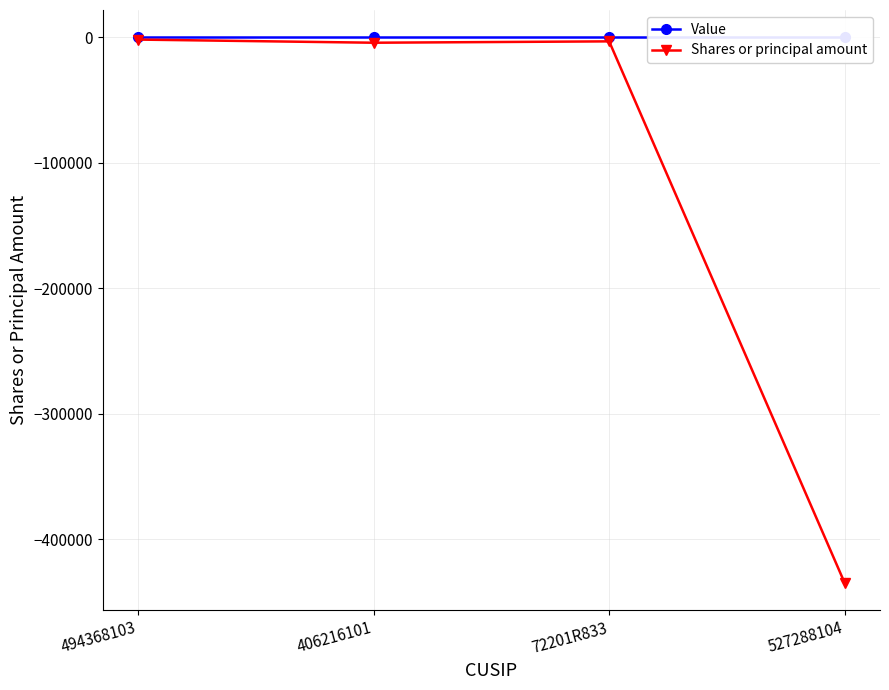

At which label is Value closest to 0?

494368103